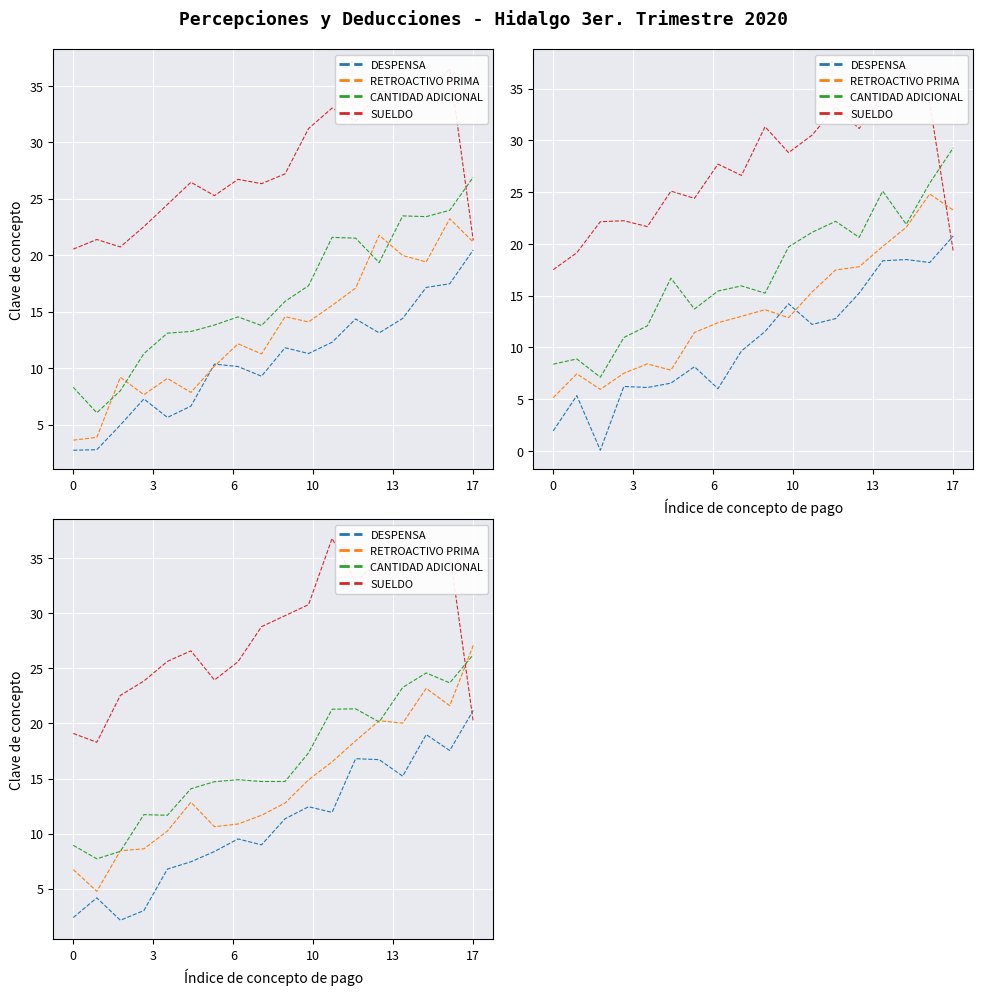

Rank the series by their maximum value, from lowest to highest.

DESPENSA, CANTIDAD ADICIONAL, RETROACTIVO PRIMA, SUELDO